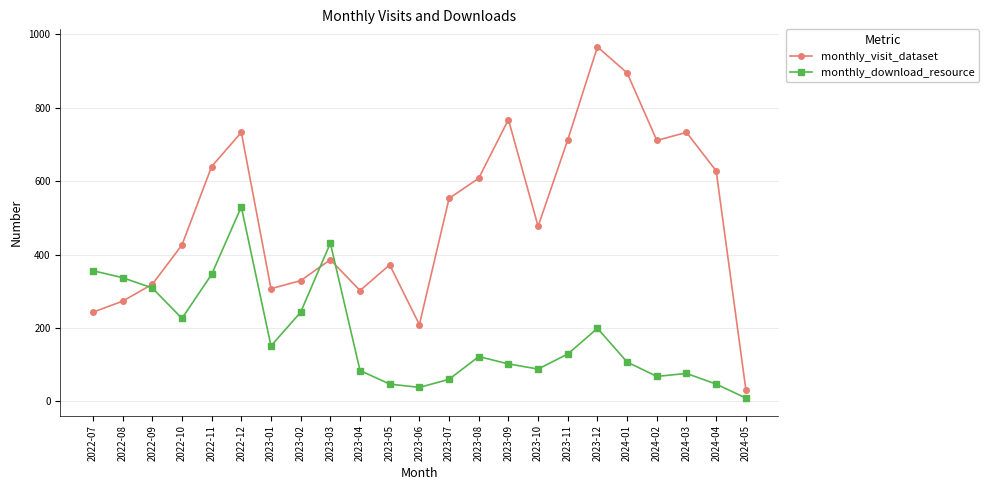

Where is monthly_download_resource nearest to the value 269?

2023-02